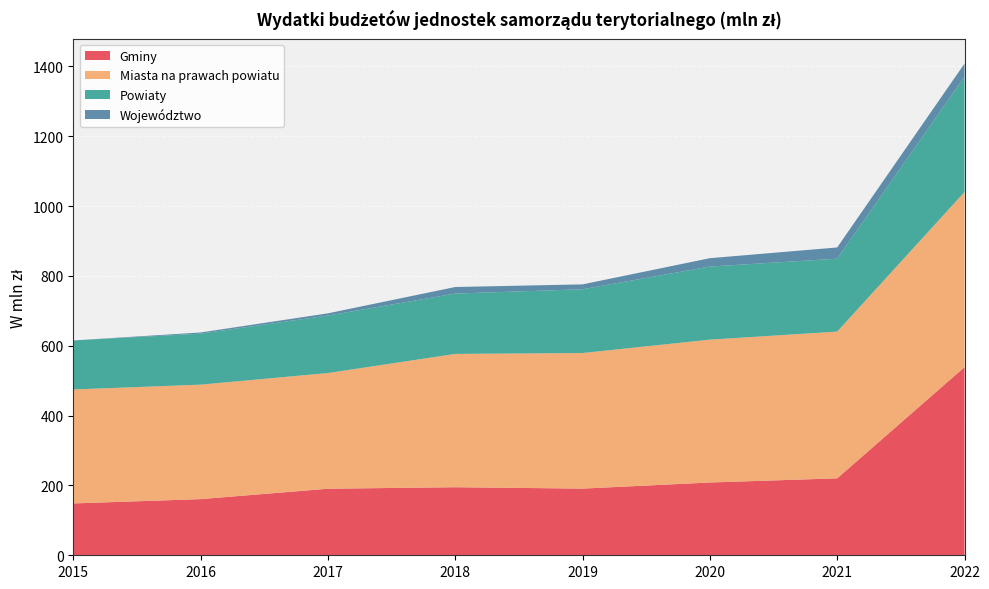

Reading left to right, extract all data points from this chart.

Gminy: 148.5	160.8	190.5	194.9	190.9	208.4	220.3	538.7
Miasta na prawach powiatu: 326.3	327.8	331.3	381.7	388.2	409.1	420.1	501.4
Powiaty: 140.4	146.0	164.6	172.7	182.6	209.2	208.8	330.1
Województwo: 0.0	3.3	6.3	18.8	14.0	24.0	32.2	37.5